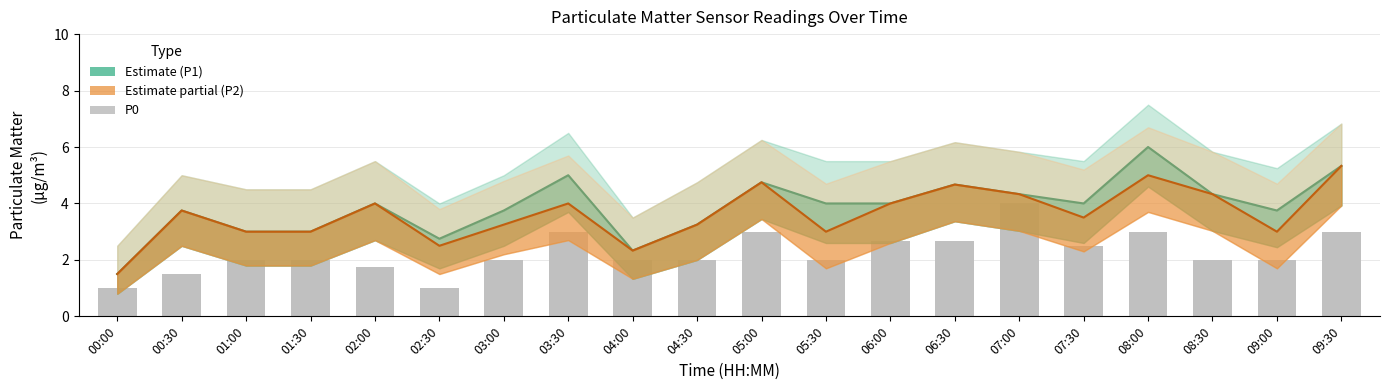

What is the difference between the highest and lowest values at 05:30?

2.0